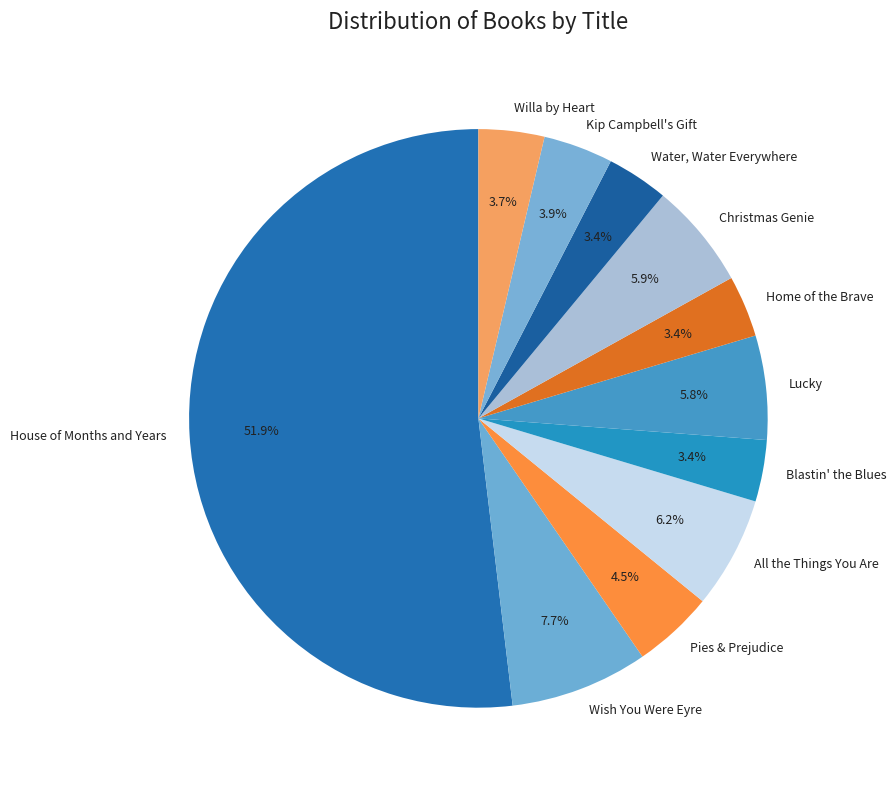

Which category has the biggest portion of the pie?

House of Months and Years